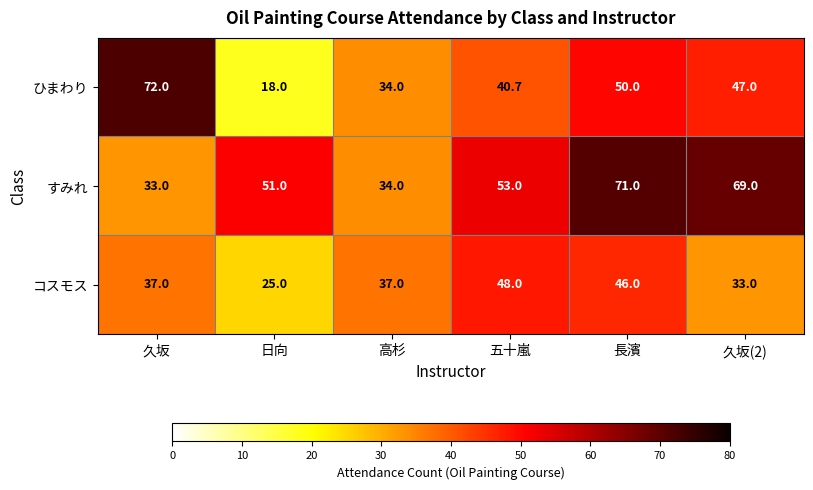

What is the average value of the ひまわり series?

43.6